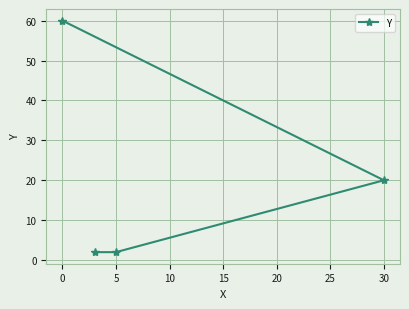

What is the maximum value shown in the chart?

60